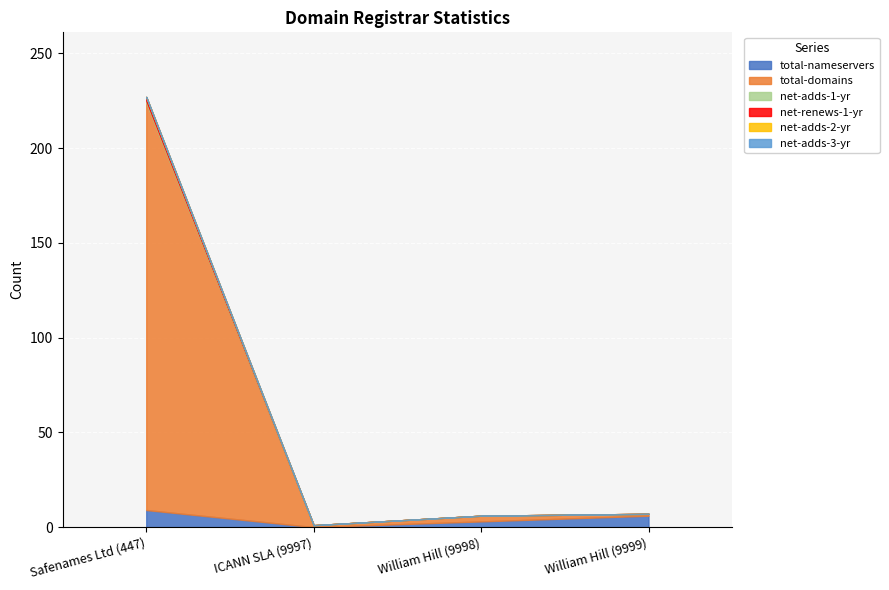

What is the label of the 4th point from the right?

Safenames Ltd (447)